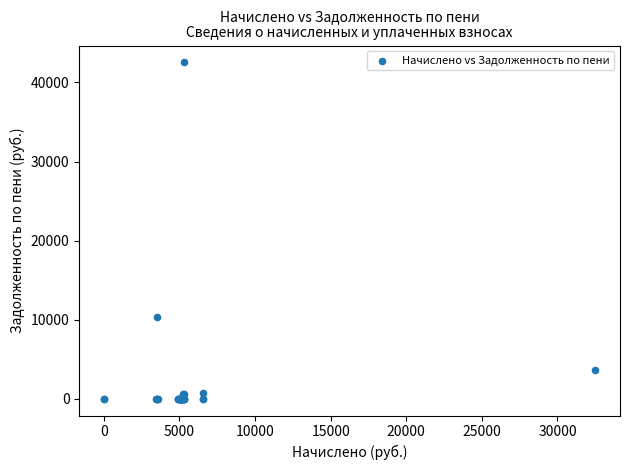

What Y value in the scatter plot is closest to 21271?

10373.4